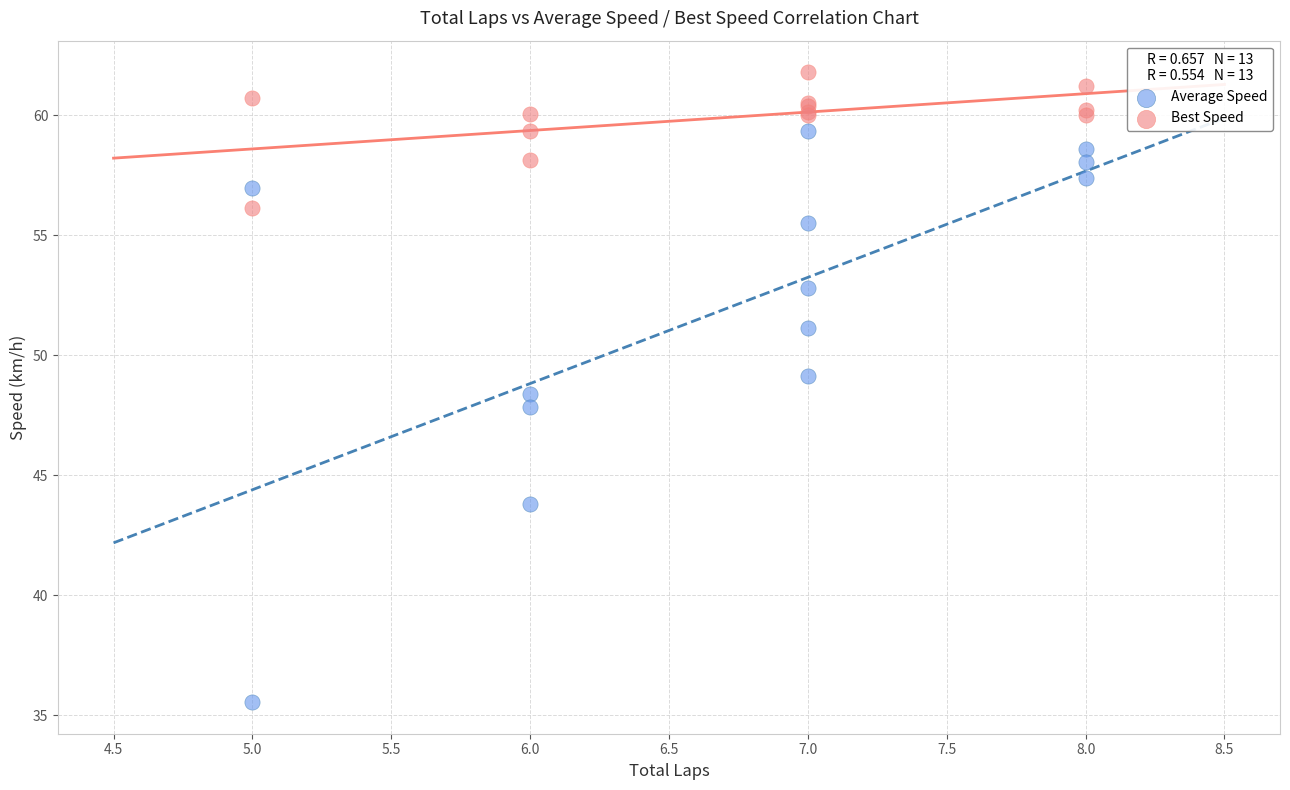

What is the X range (max minus min) for the scatter plot?

3.0